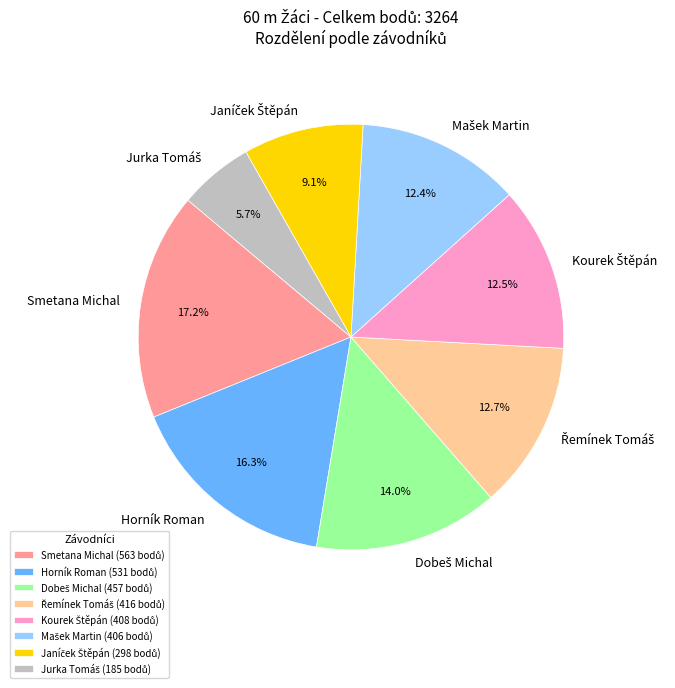

The Smetana Michal slice represents 12% of the pie. True or false?

False